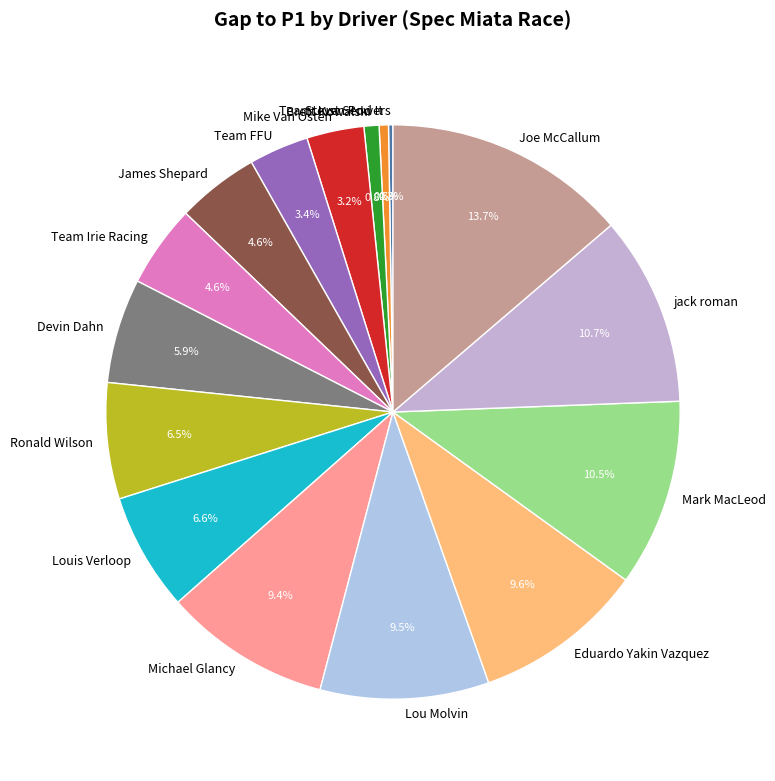

What is the total percentage of Mark MacLeod and jack roman?

21.6%